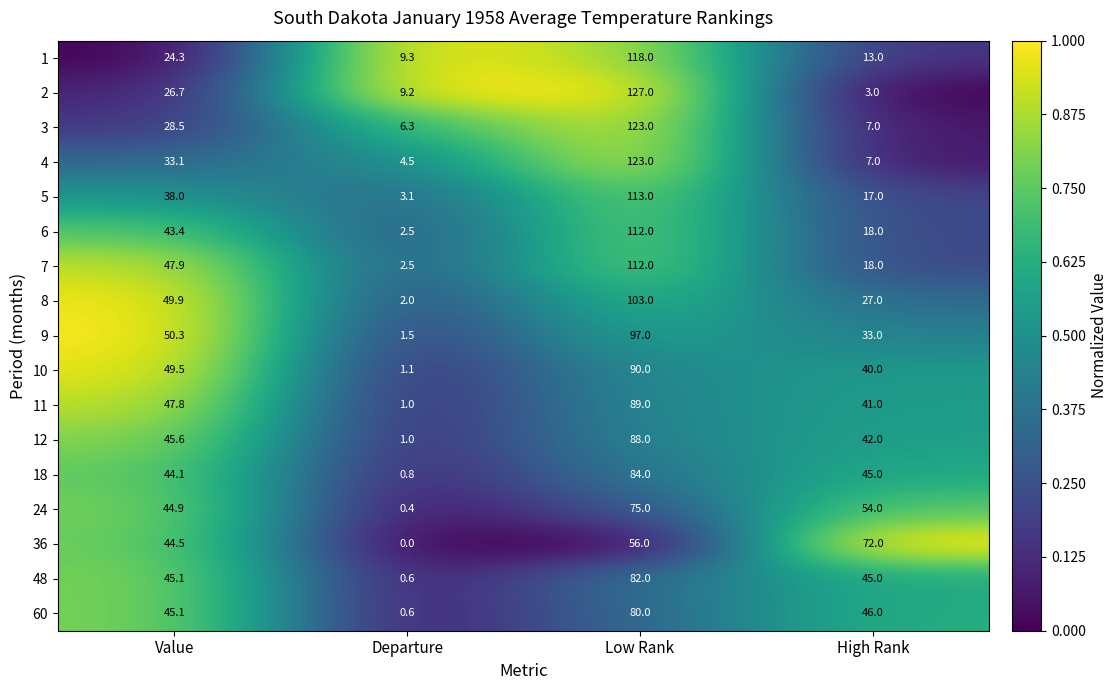

What is the difference between the maximum and minimum values in the 24 series?

74.6